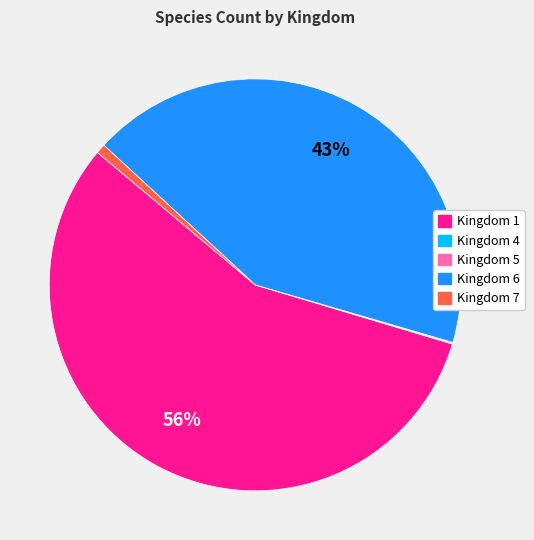

To the nearest percent, what percentage of the pie is Kingdom 7?

1%